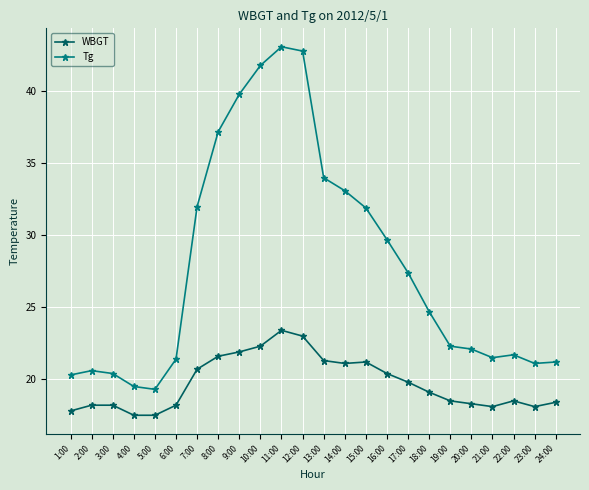

What is the label of the 21st point from the right?

4:00